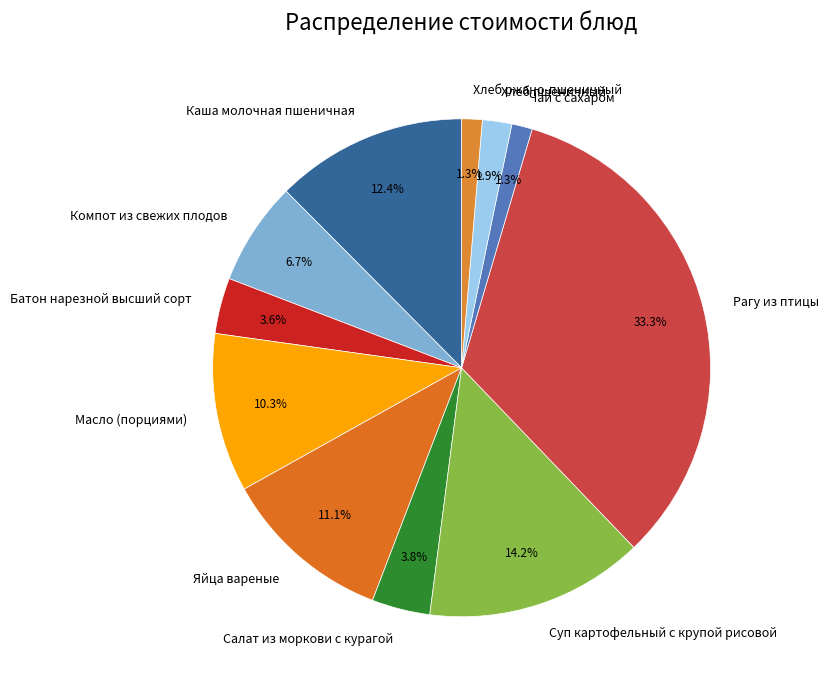

Is it true that Масло (порциями) is 17% of the pie?

False